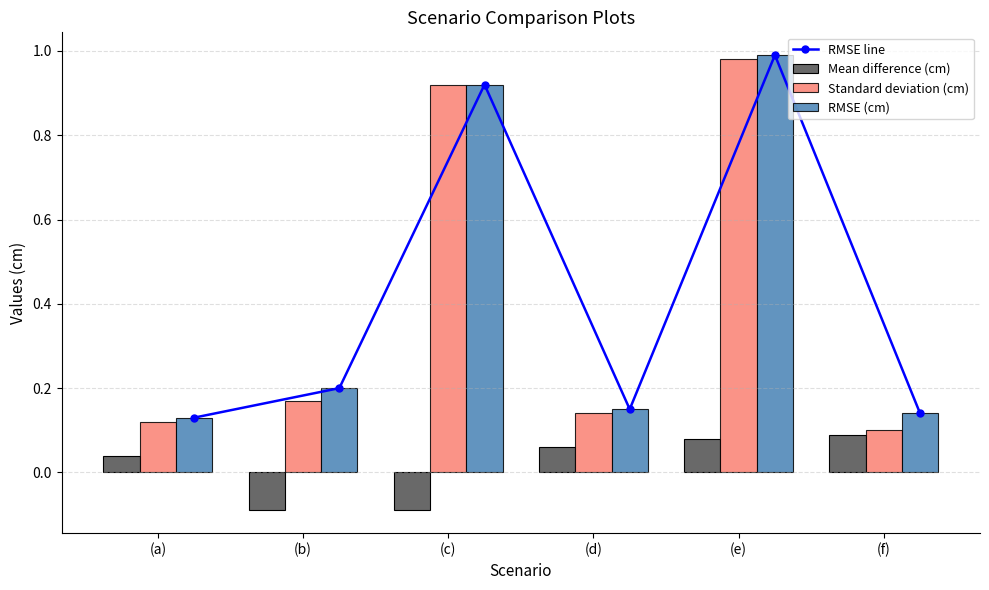

Which category has the lowest value in the Mean difference (cm) series?

(b)